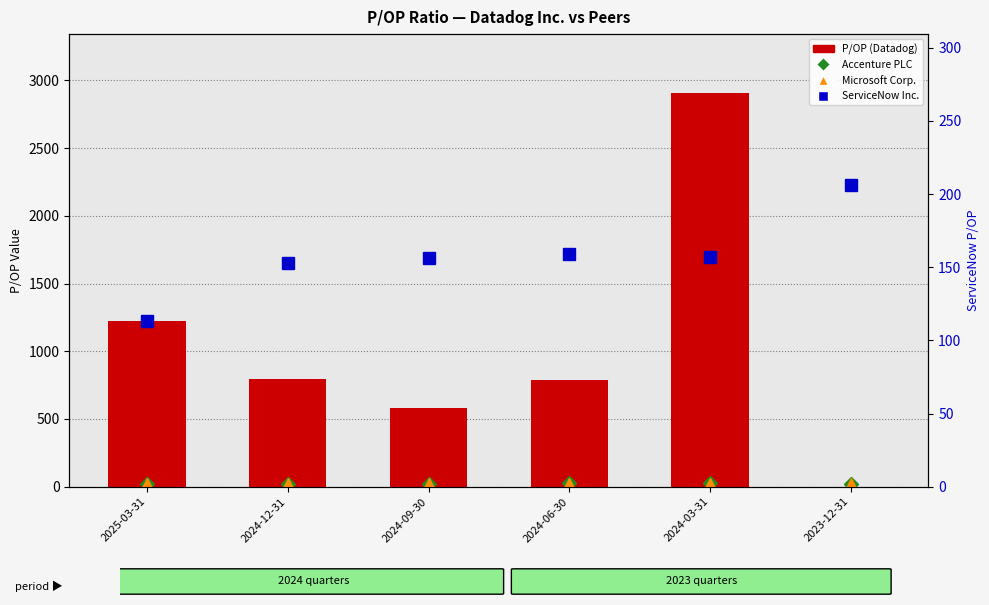

Does the chart contain stacked bars?

No